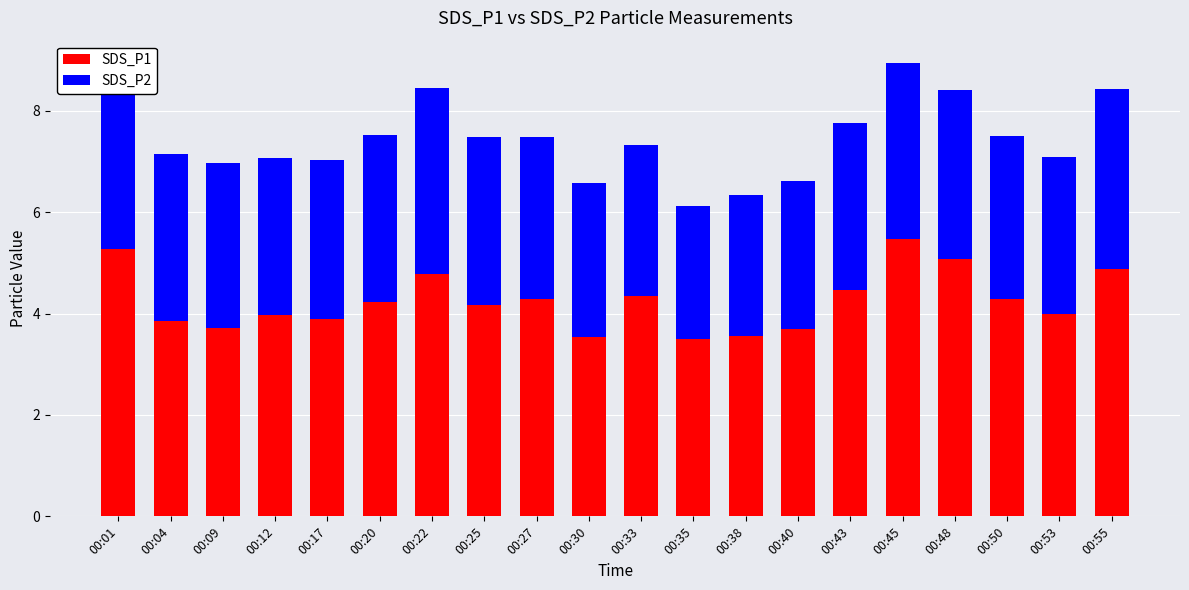

Count the number of data series in this chart.

2